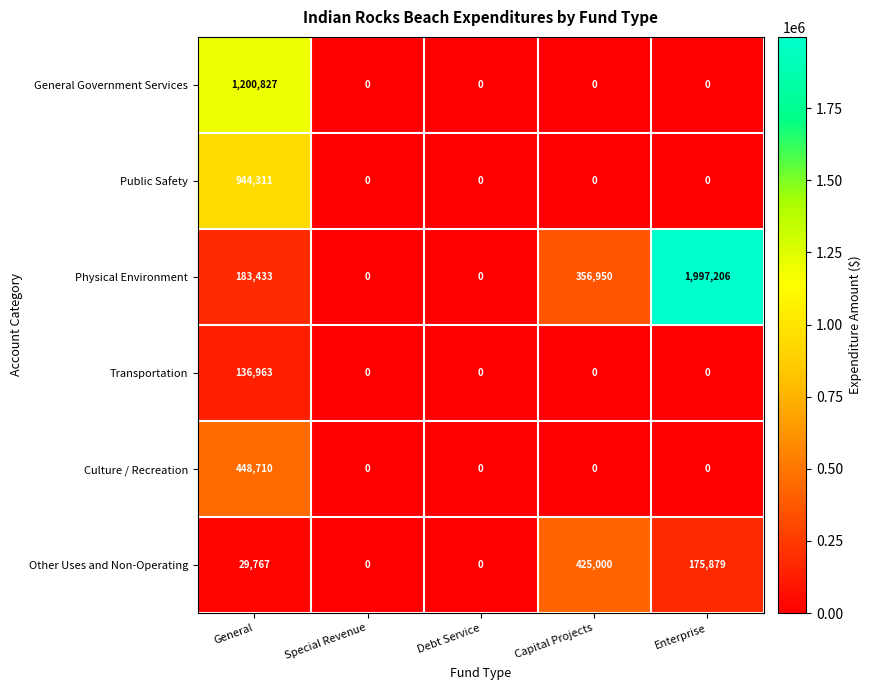

Which series has the largest range (max minus min)?

Physical Environment